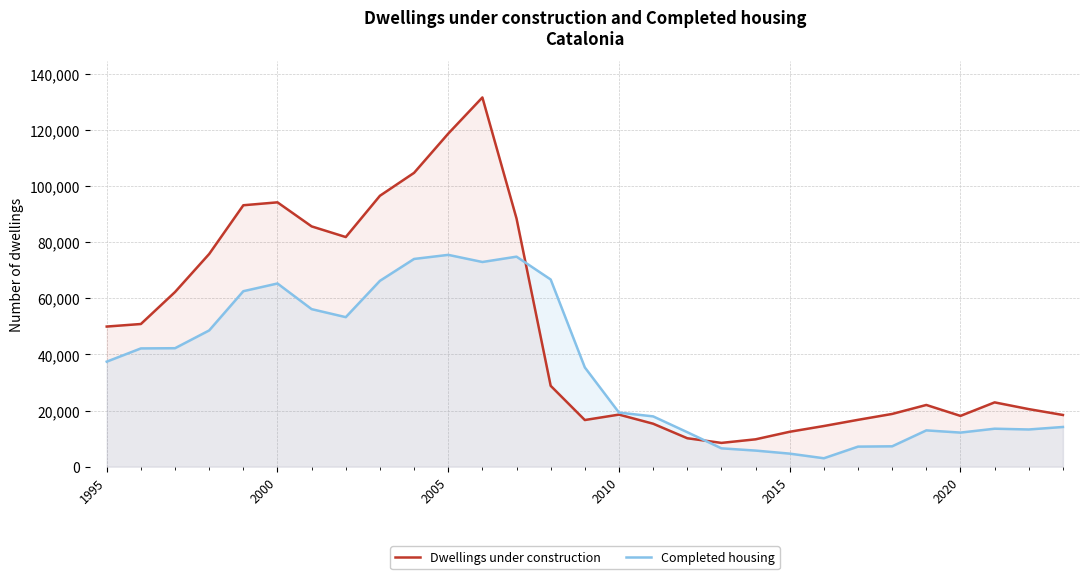

What is the minimum value for Completed housing?

2987